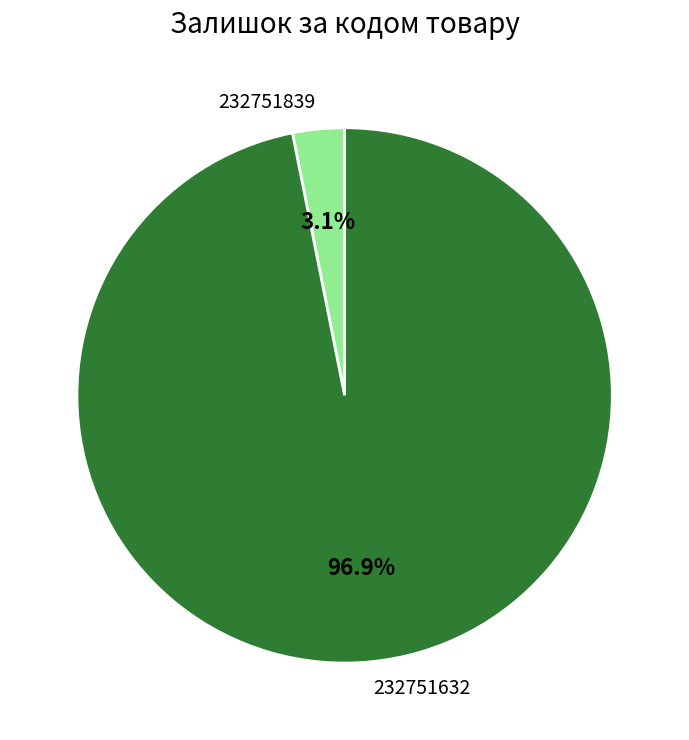

Count the number of slices in the pie.

2